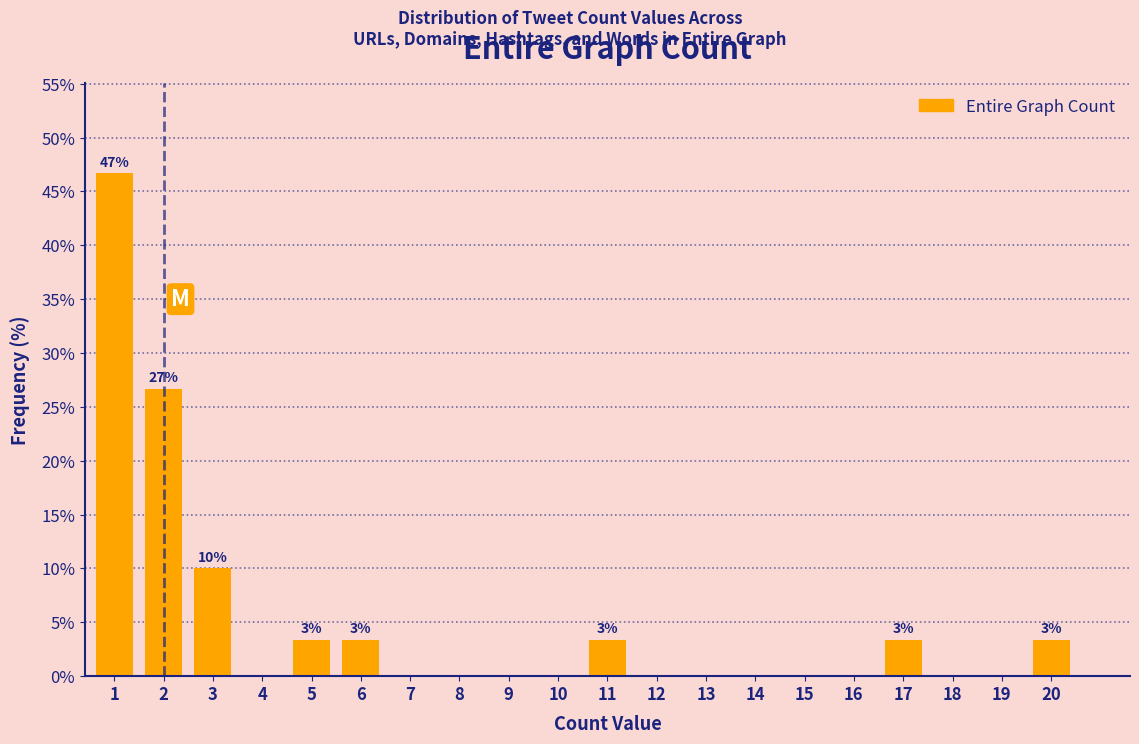

Reading right to left, list all the values displayed in this chart.

20=3.3	19=0.0	18=0.0	17=3.3	16=0.0	15=0.0	14=0.0	13=0.0	12=0.0	11=3.3	10=0.0	9=0.0	8=0.0	7=0.0	6=3.3	5=3.3	4=0.0	3=10.0	2=26.7	1=46.7